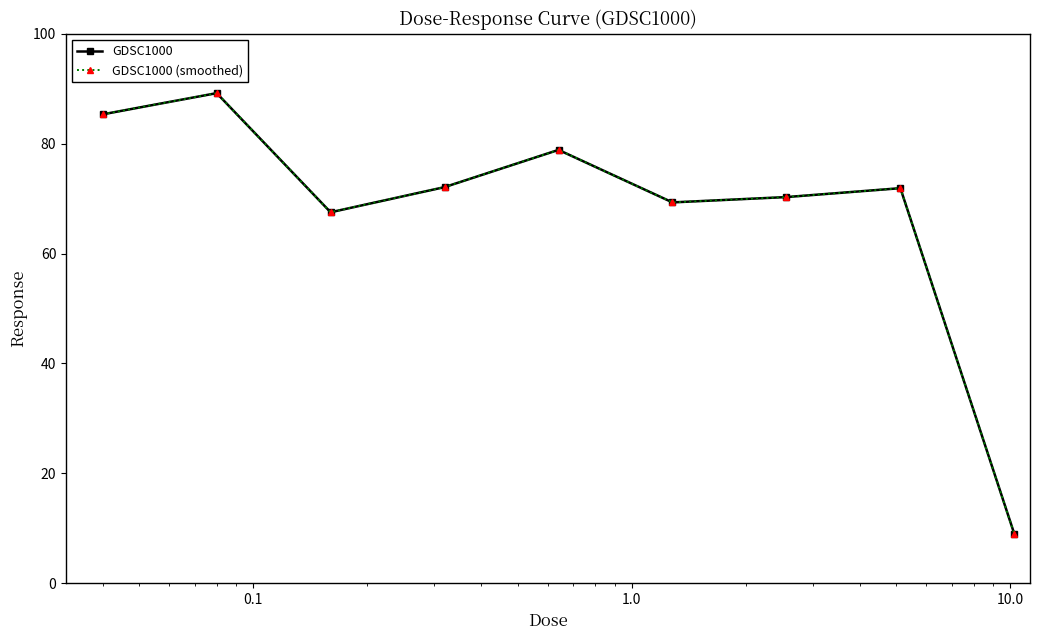

Is this an area chart (filled region under the line)?

No